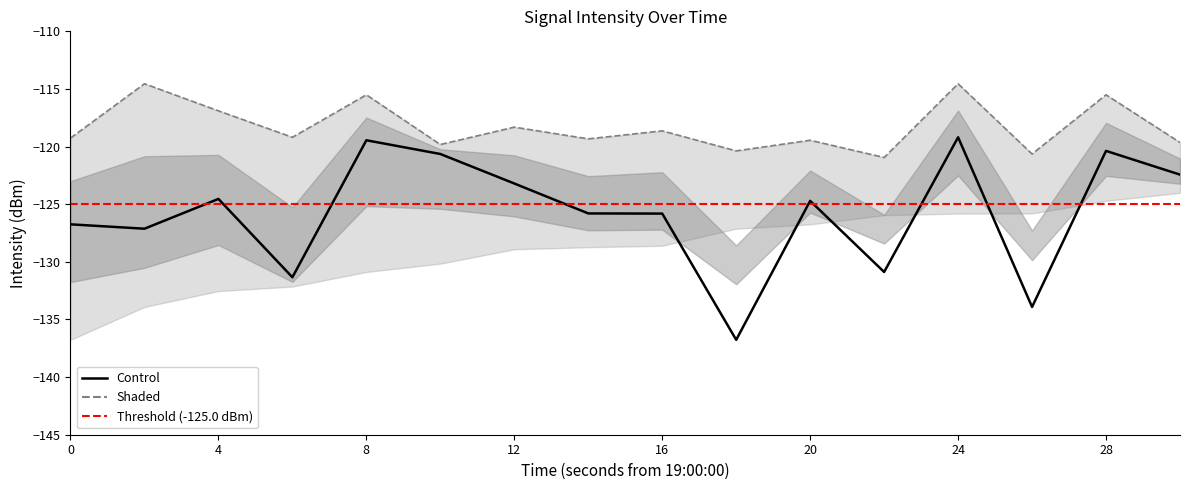

Reading left to right, transcribe all the data shown in this chart.

mean_intensity: 0=-126.7	2=-127.1	4=-124.5	6=-131.3	8=-119.5	10=-120.6	12=-123.2	14=-125.8	16=-125.8	18=-136.8	20=-124.7	22=-130.9	24=-119.2	26=-133.9	28=-120.4	30=-122.4
upper_bound: 0=-119.3	2=-114.5	4=-116.9	6=-119.2	8=-115.5	10=-119.8	12=-118.3	14=-119.3	16=-118.6	18=-120.4	20=-119.5	22=-120.9	24=-114.5	26=-120.6	28=-115.5	30=-119.6